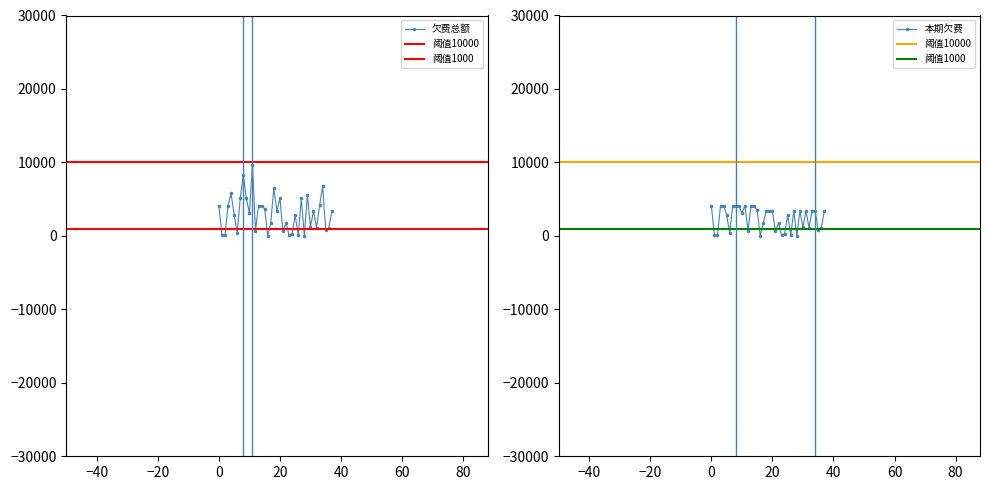

True or false: 欠费总额 has more than 0 interior local peaks.

True